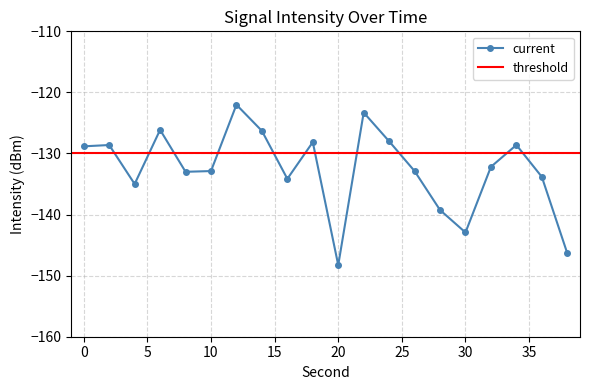

What is the sum of the values at 18 and 12?

-250.2